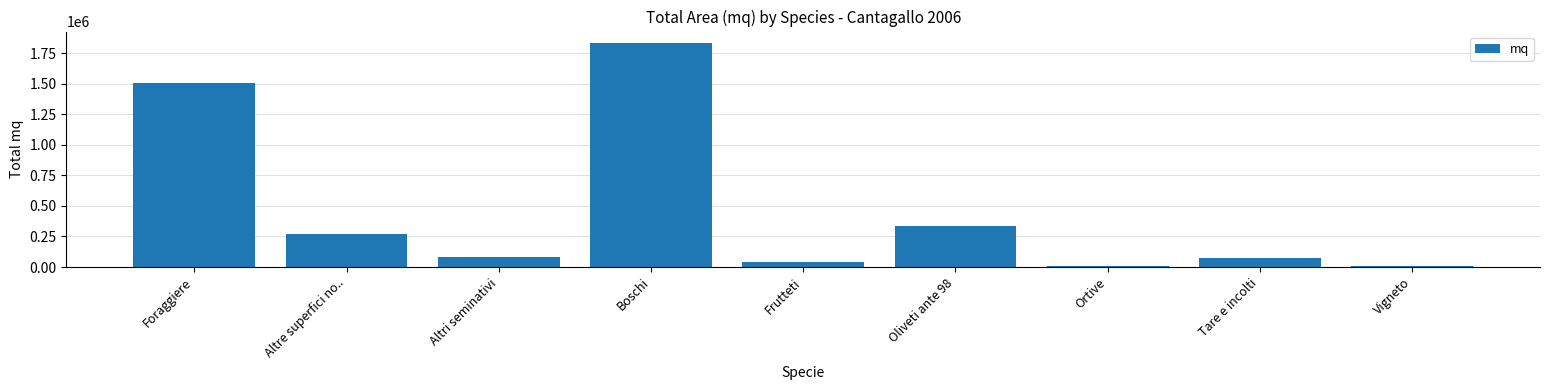

The chart shows a value of 1987875 at Foraggiere. True or false?

False